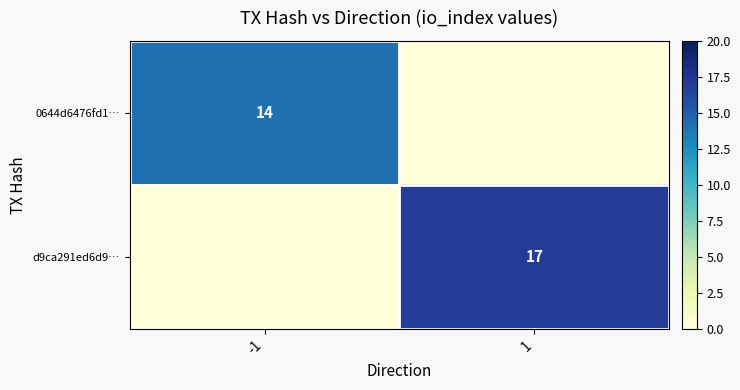

The value of 0644d6476fd1… at -1 is 22. True or false?

False